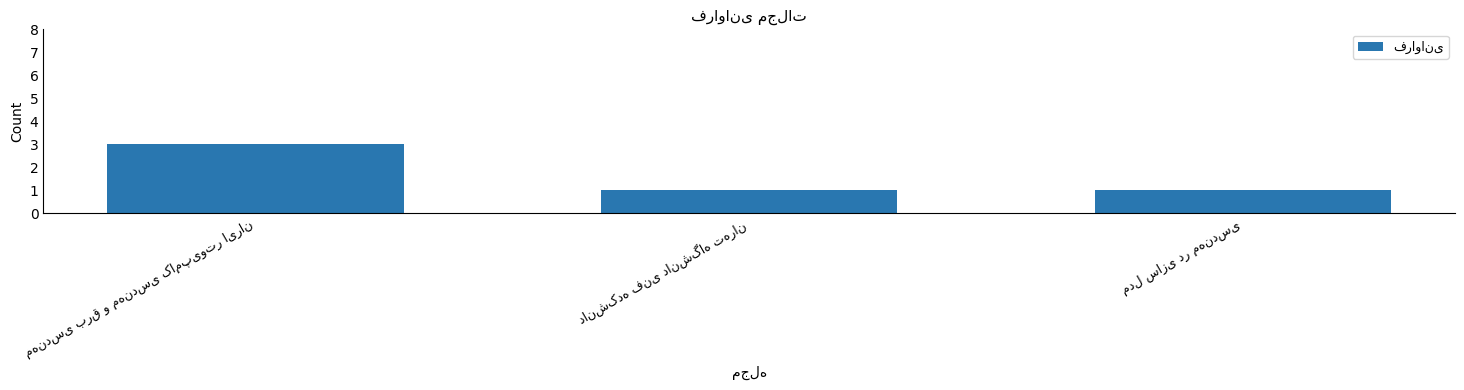

What is the sum of all values?

5